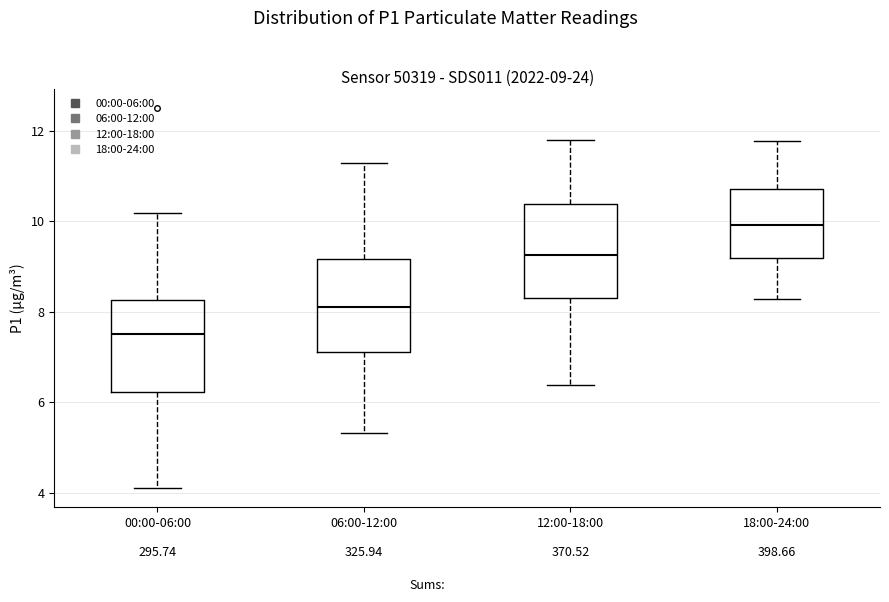

Which box has the highest median line?

18:00-24:00